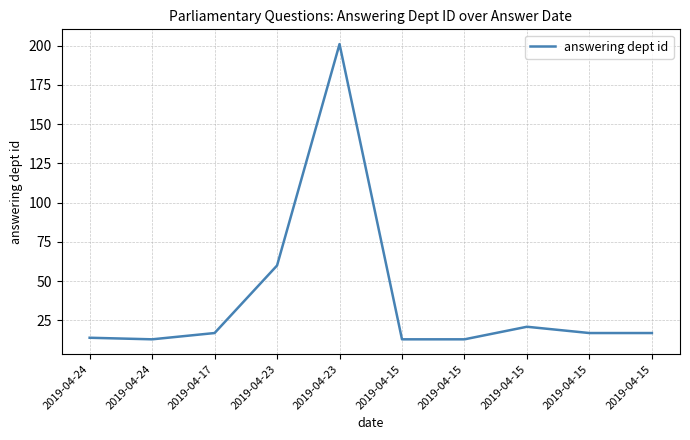

How many lines are shown in the chart?

1